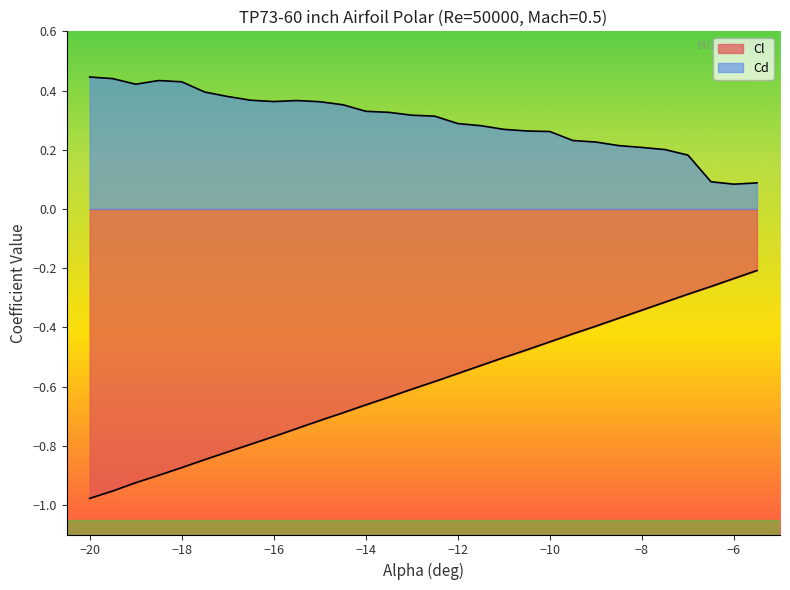

Which series has the largest total across all categories?

Cd